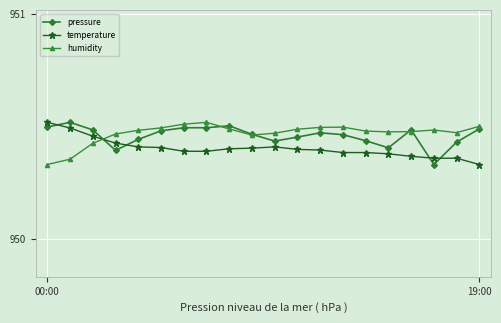

How many pressure values are between 950 and 951?

20